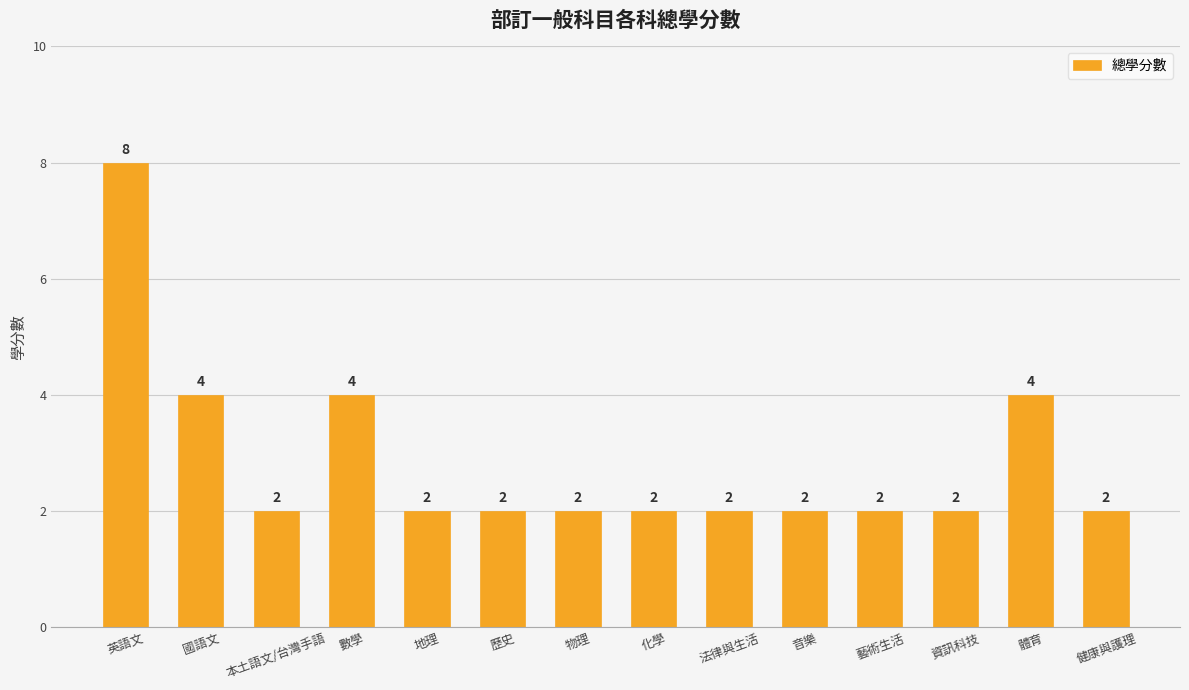

The chart shows a value of 2 at 本土語文/台灣手語. True or false?

True